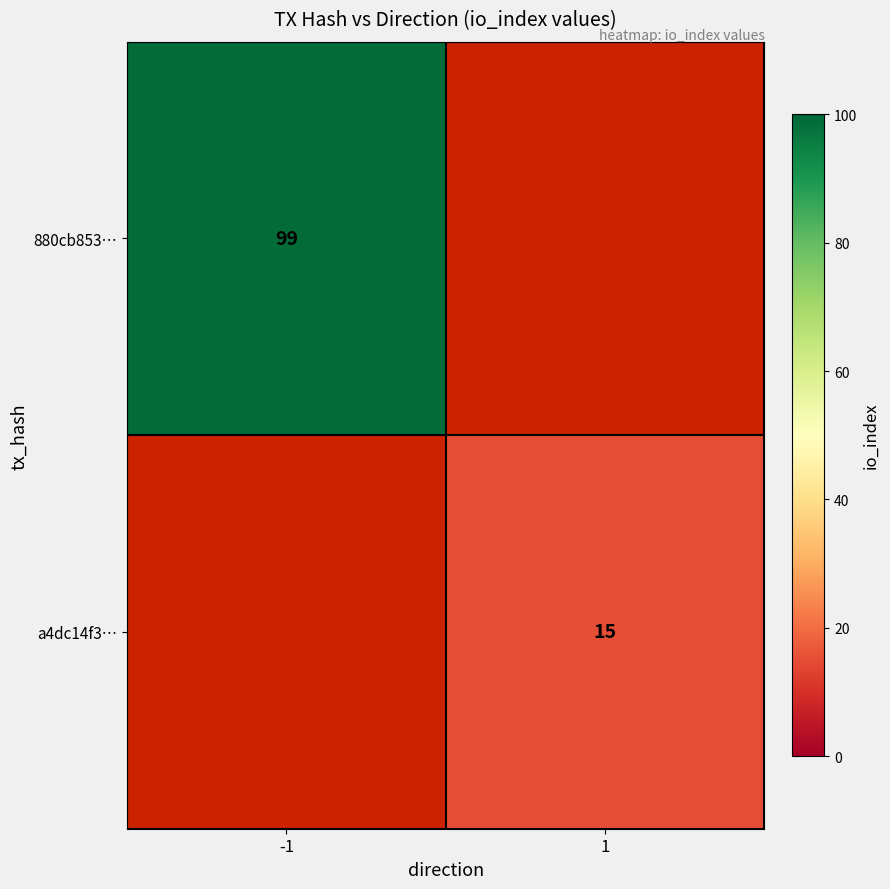

True or false: 880cb853… has a value of 146 at -1.

False